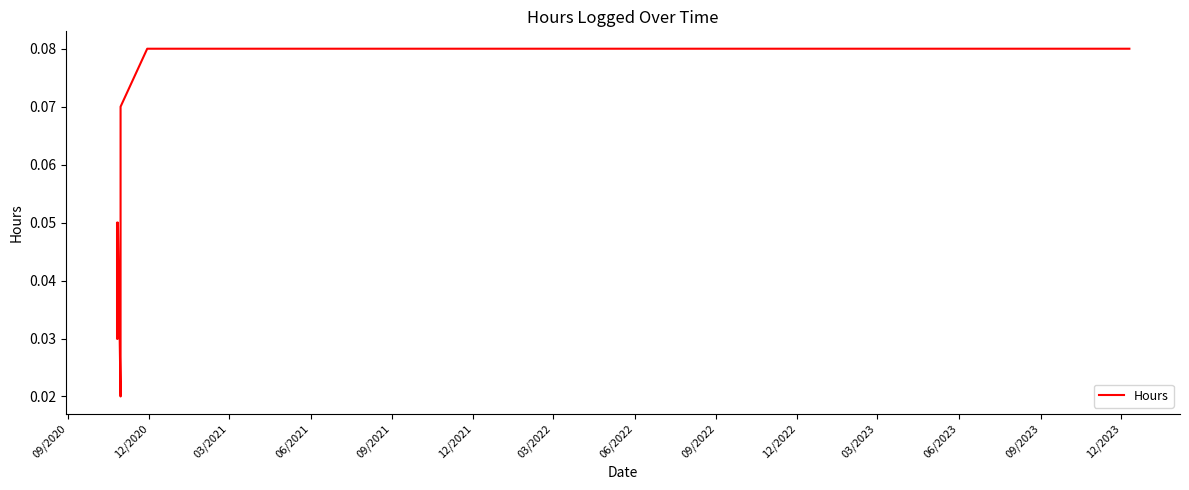

What is the average value?

0.1